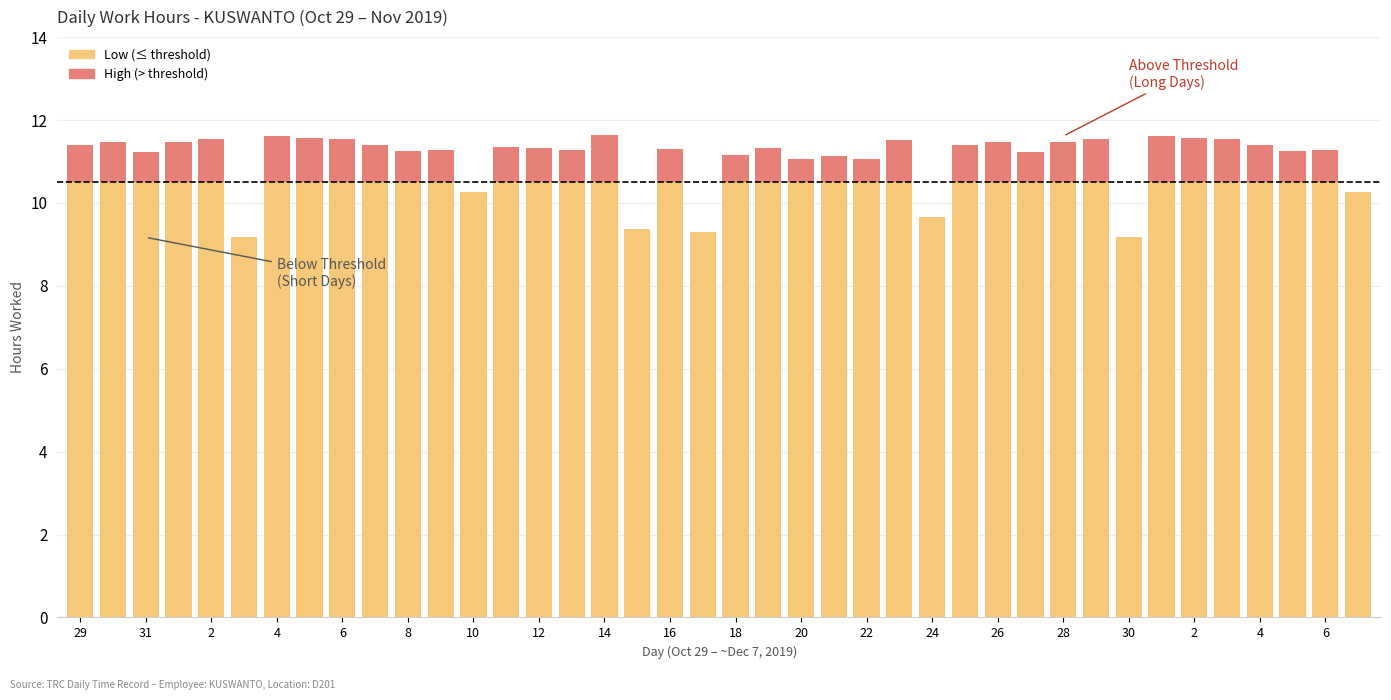

What is the highest value of the Low (≤ threshold) series?

10.5